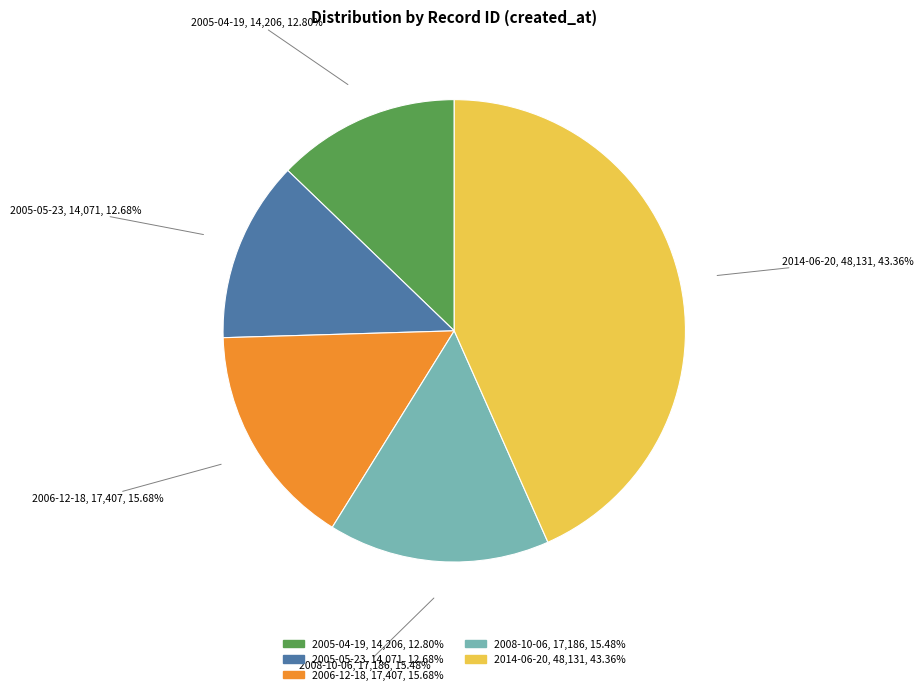

How many segments does this pie chart have?

5